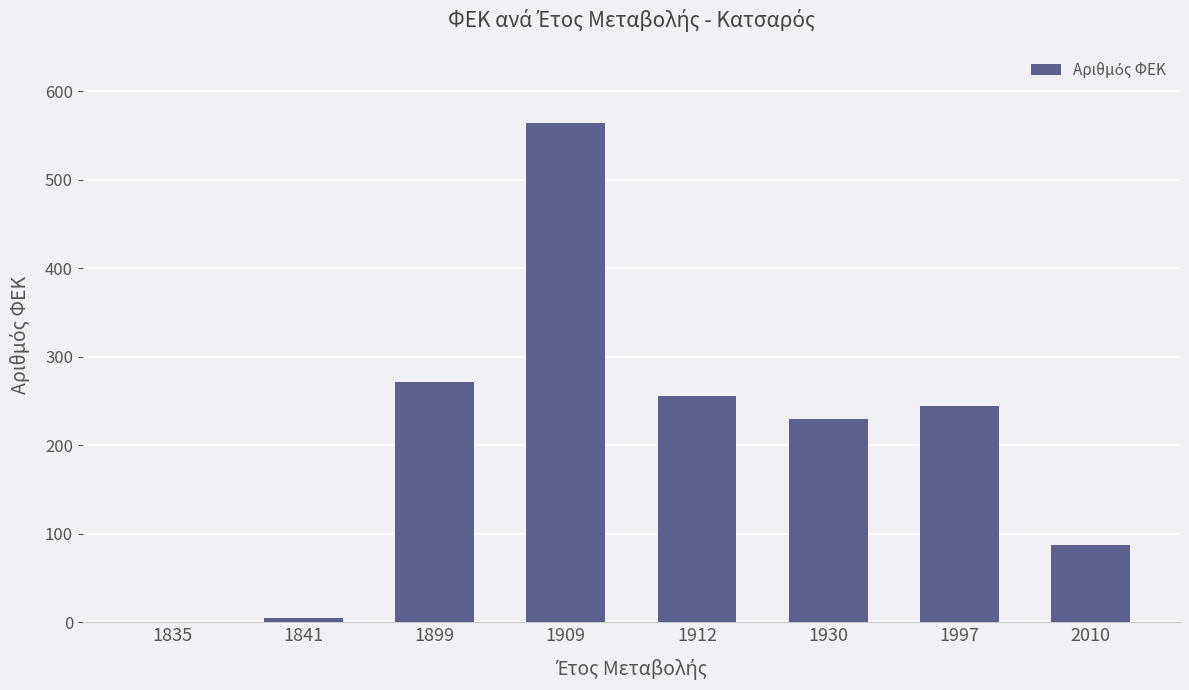

True or false: the data shows 0 at 1835.

True